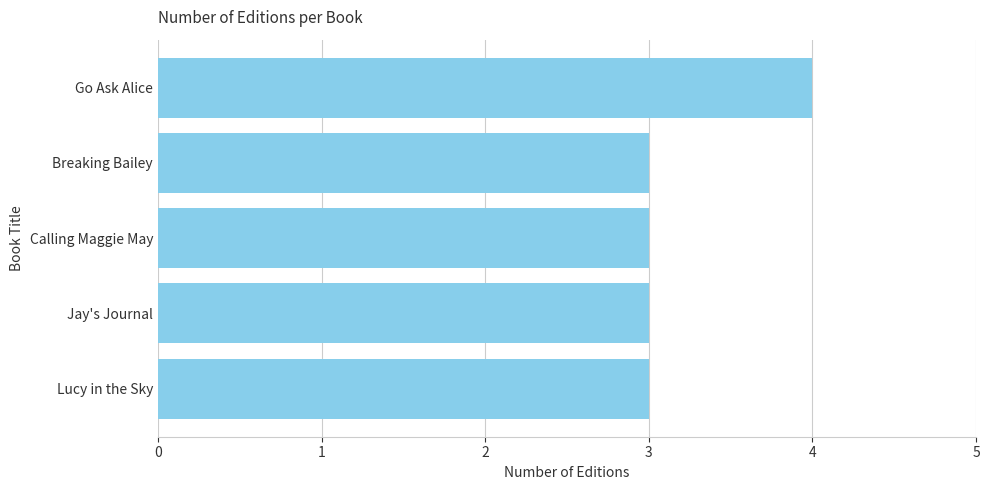

What is the smallest value displayed?

3